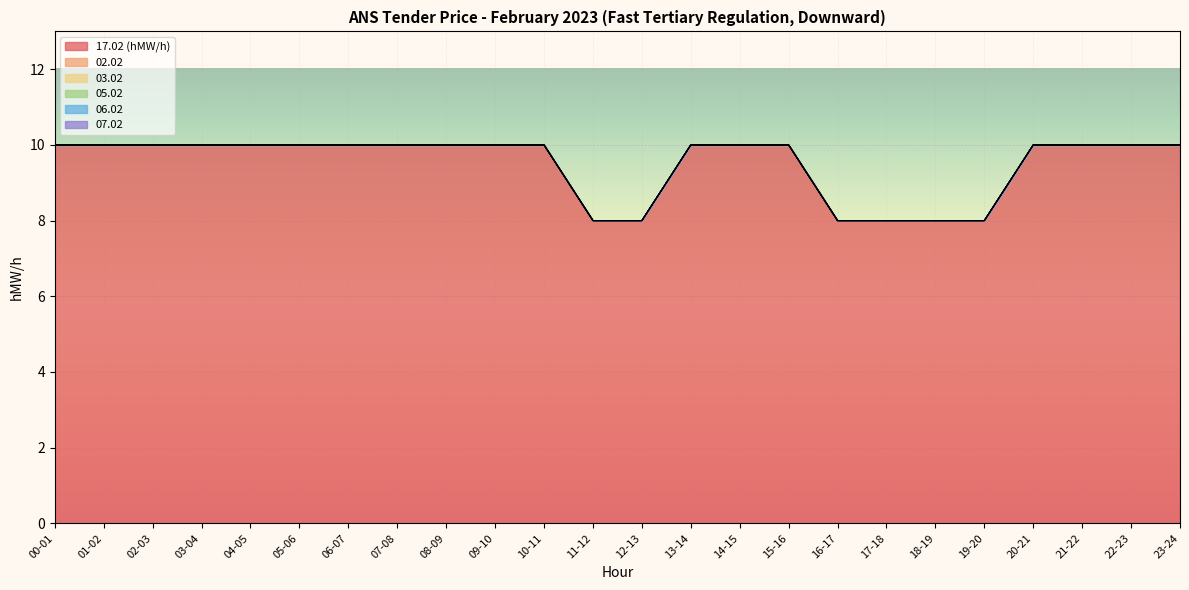

Reading right to left, extract all data points from this chart.

17.02 (hMW/h): 10	10	10	10	8	8	8	8	10	10	10	8	8	10	10	10	10	10	10	10	10	10	10	10
02.02: 0	0	0	0	0	0	0	0	0	0	0	0	0	0	0	0	0	0	0	0	0	0	0	0
03.02: 0	0	0	0	0	0	0	0	0	0	0	0	0	0	0	0	0	0	0	0	0	0	0	0
05.02: 0	0	0	0	0	0	0	0	0	0	0	0	0	0	0	0	0	0	0	0	0	0	0	0
06.02: 0	0	0	0	0	0	0	0	0	0	0	0	0	0	0	0	0	0	0	0	0	0	0	0
07.02: 0	0	0	0	0	0	0	0	0	0	0	0	0	0	0	0	0	0	0	0	0	0	0	0